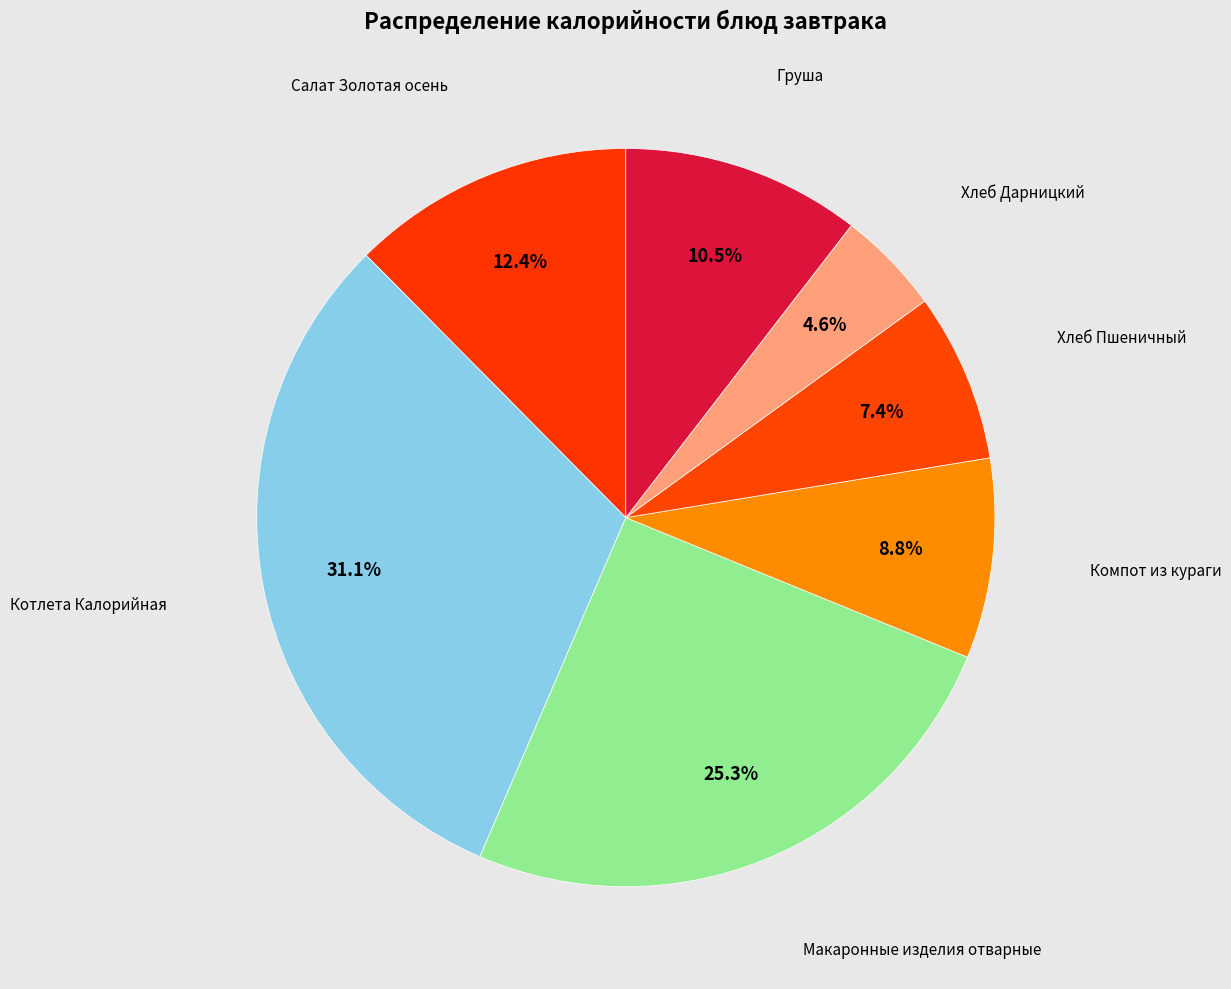

How many slices are in this pie chart?

7